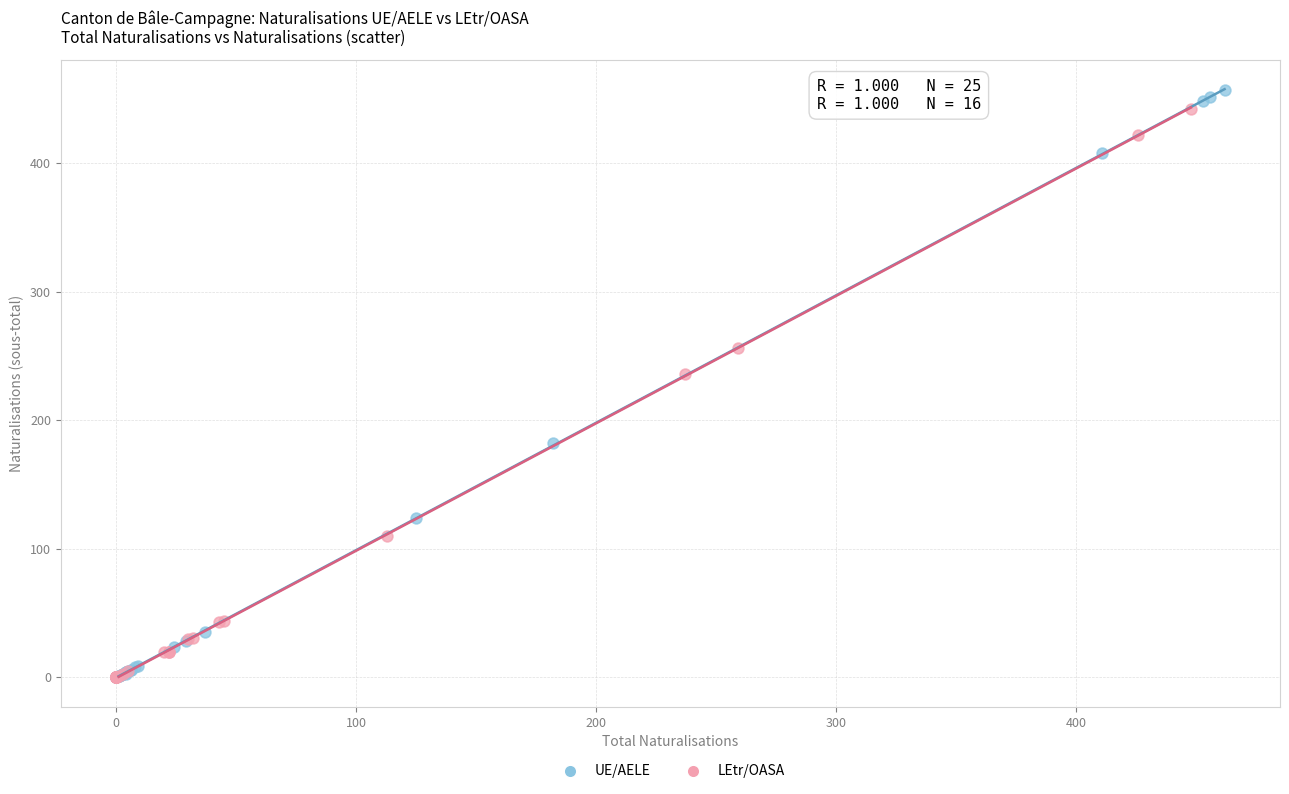

Which series has the widest spread of Y values?

UE/AELE